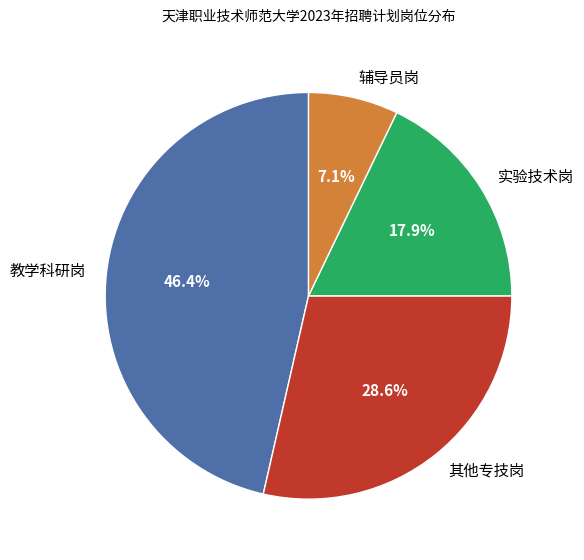

Is 其他专技岗 the majority of the pie?

No